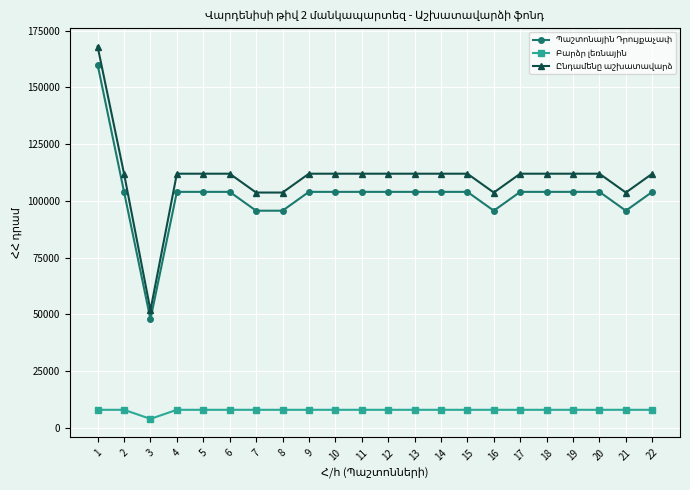

What is the total value across all series at 1?

336000